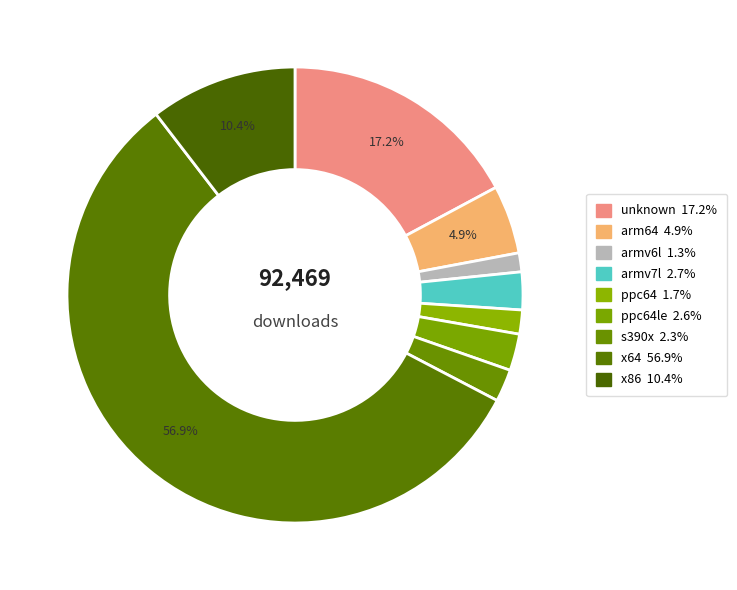

How many slices are in this pie chart?

9